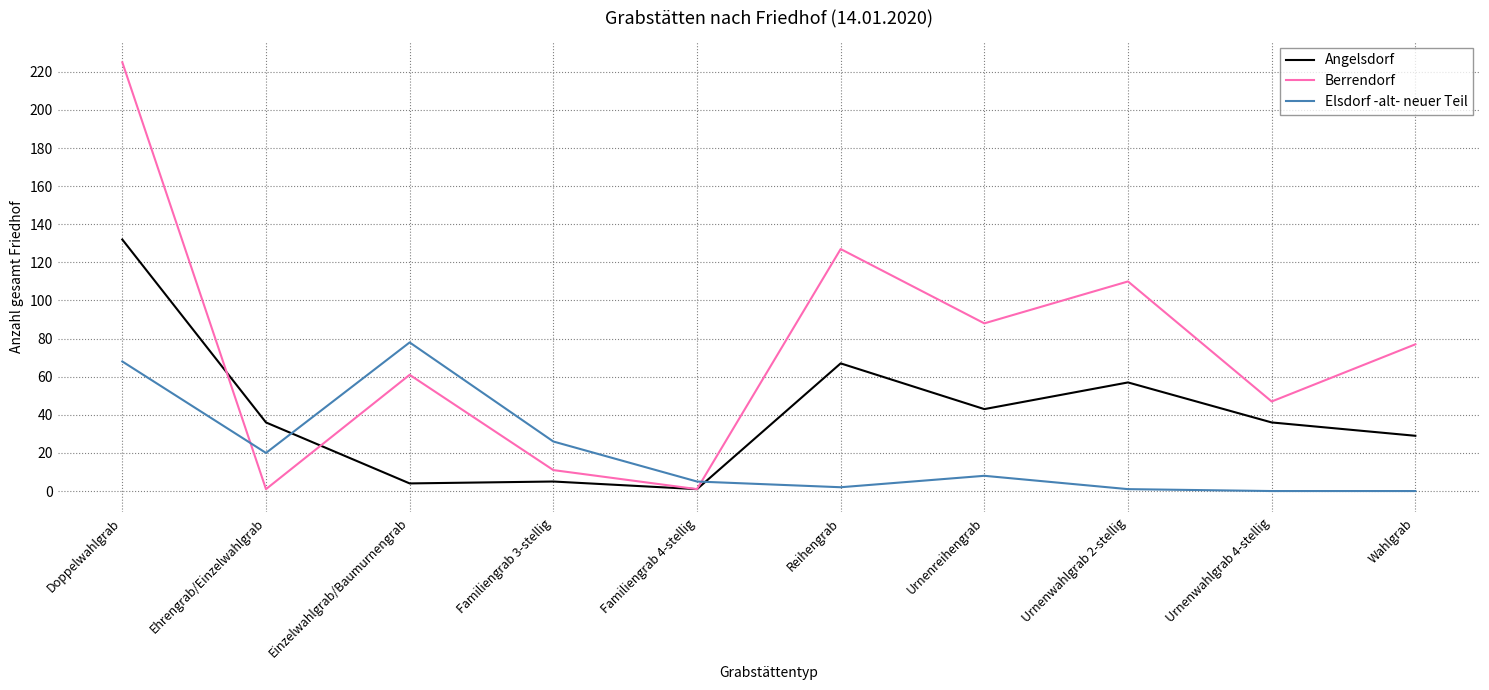

What is the maximum value shown in the chart?

225